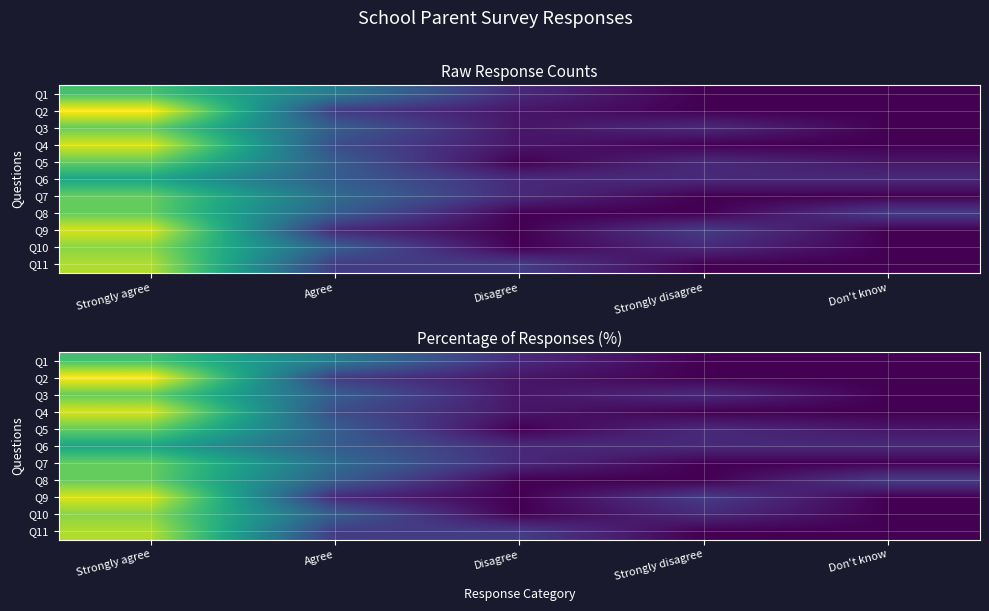

At which category is the sum across all series the highest?

Strongly agree